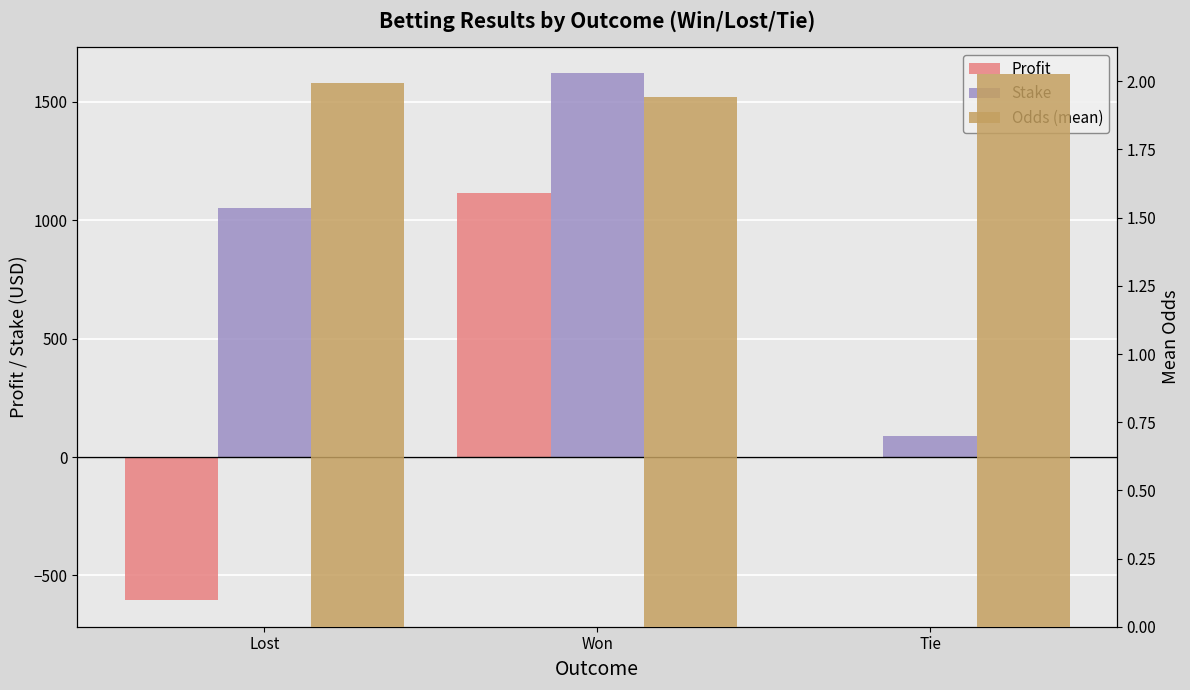

Which series has the largest total across all categories?

Stake